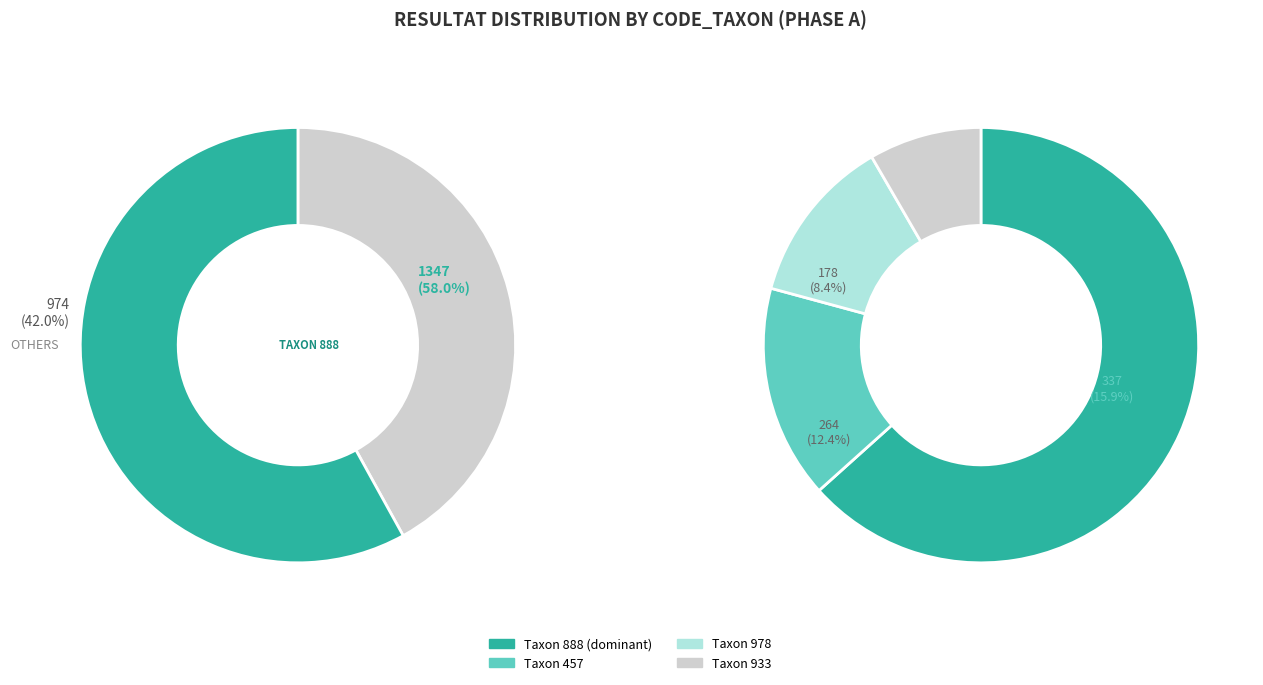

The 888 slice represents 47% of the pie. True or false?

False